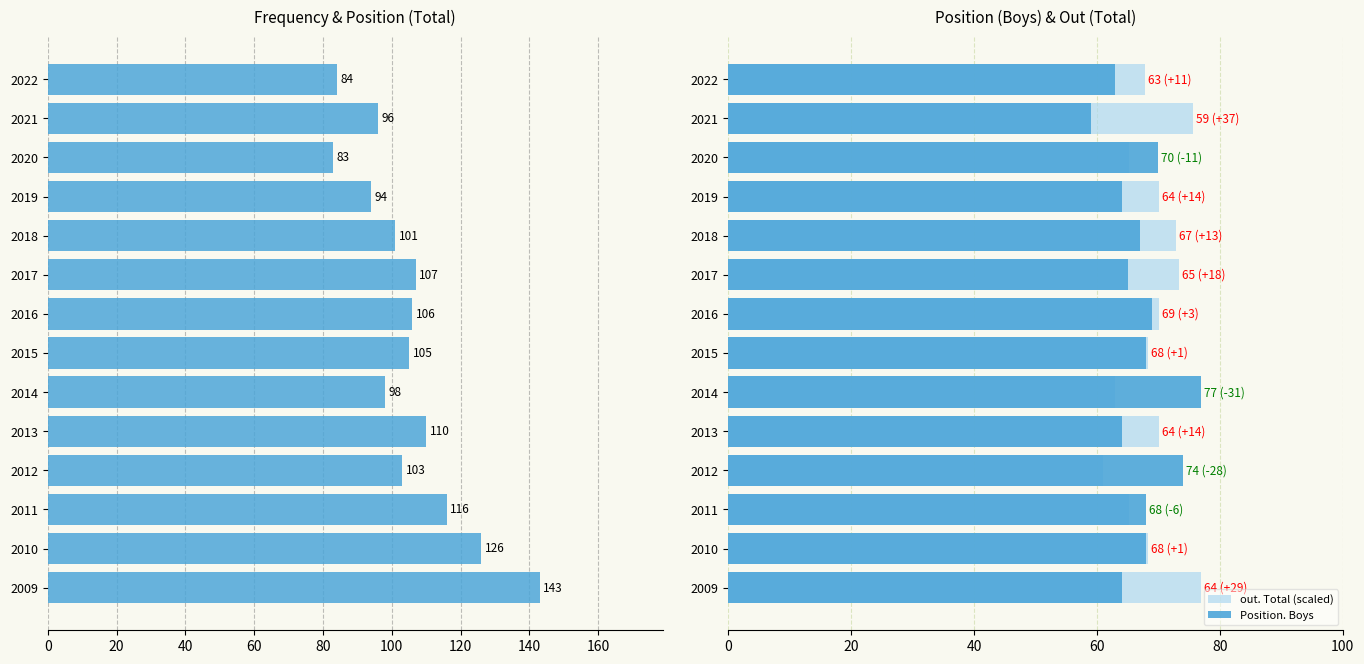

How many categories are shown in the chart?

14